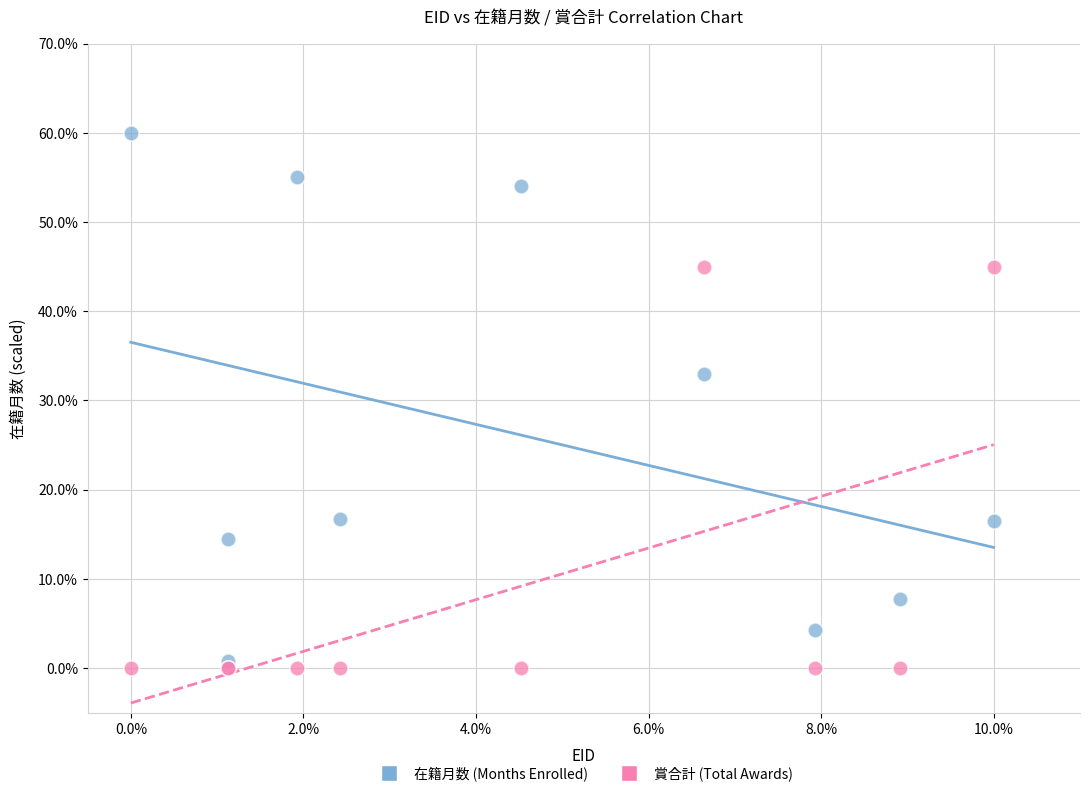

In the 在籍月数 (Months Enrolled) series, what Y value is closest to 30?

33.0